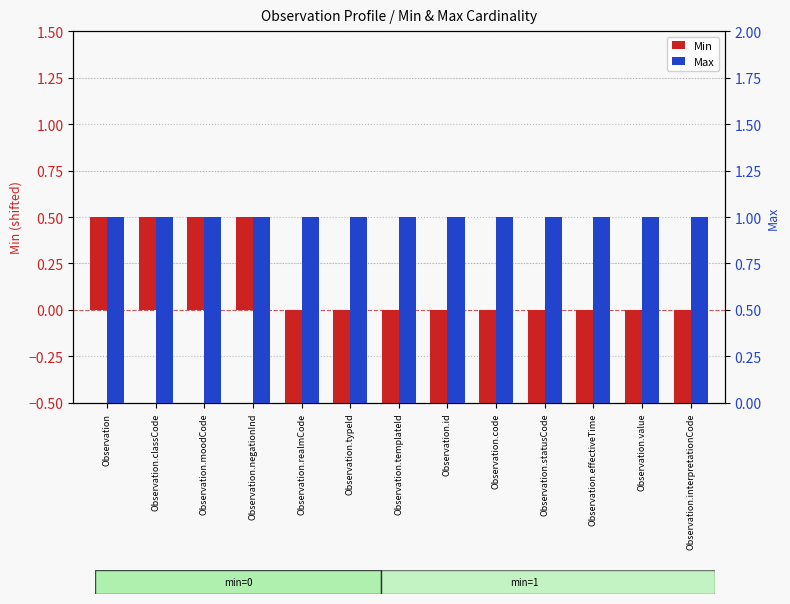

What is the average value of the Max series?

1.0